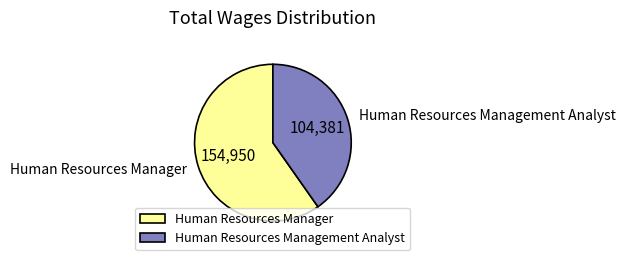

True or false: Human Resources Management Analyst accounts for 32% of the total.

False